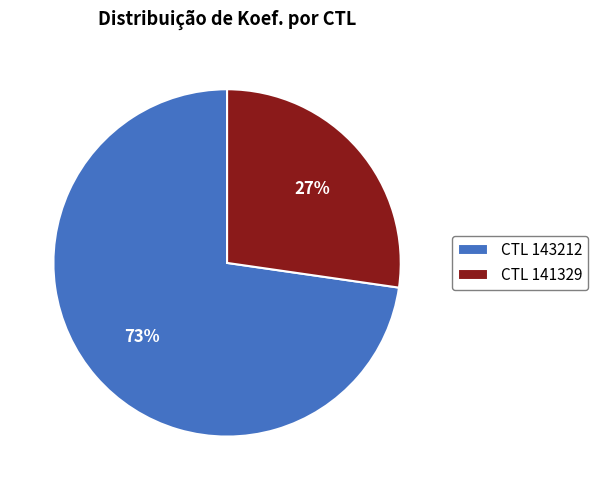

Rank the categories by value from lowest to highest.

CTL 141329, CTL 143212